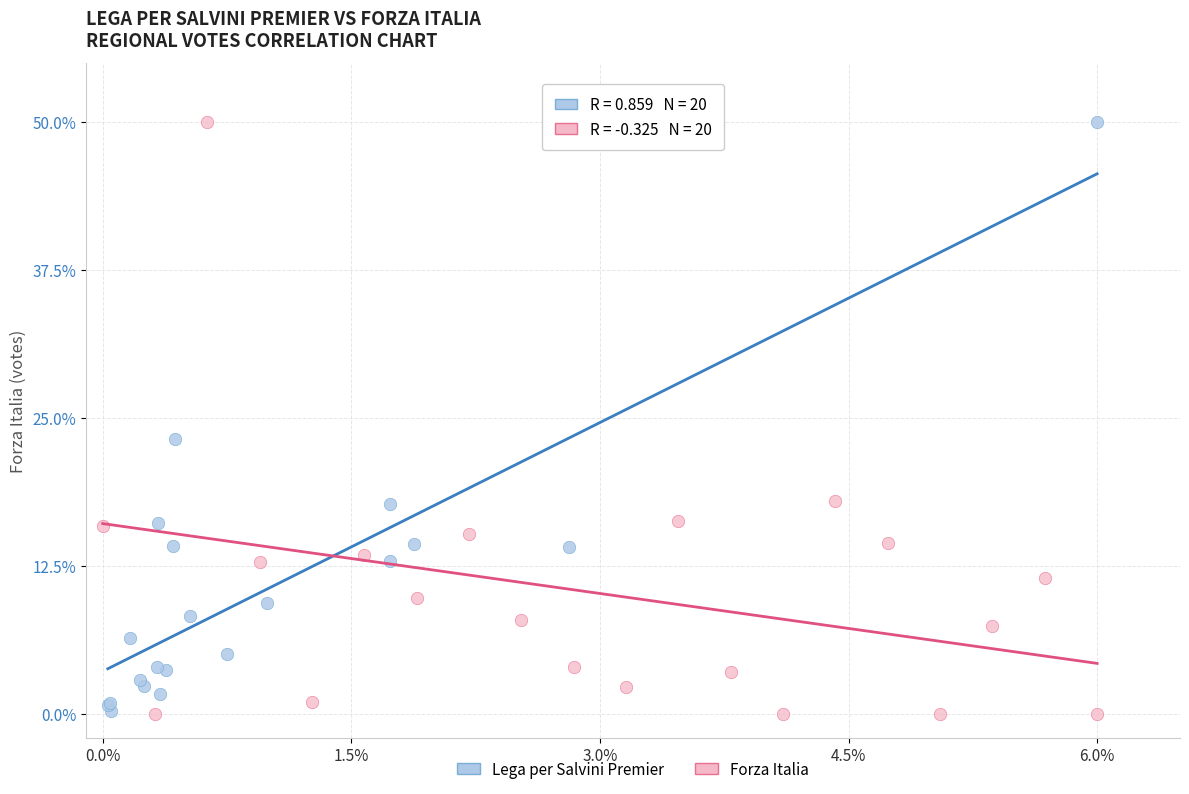

What are all the series names shown in the legend?

Lega per Salvini Premier, Forza Italia